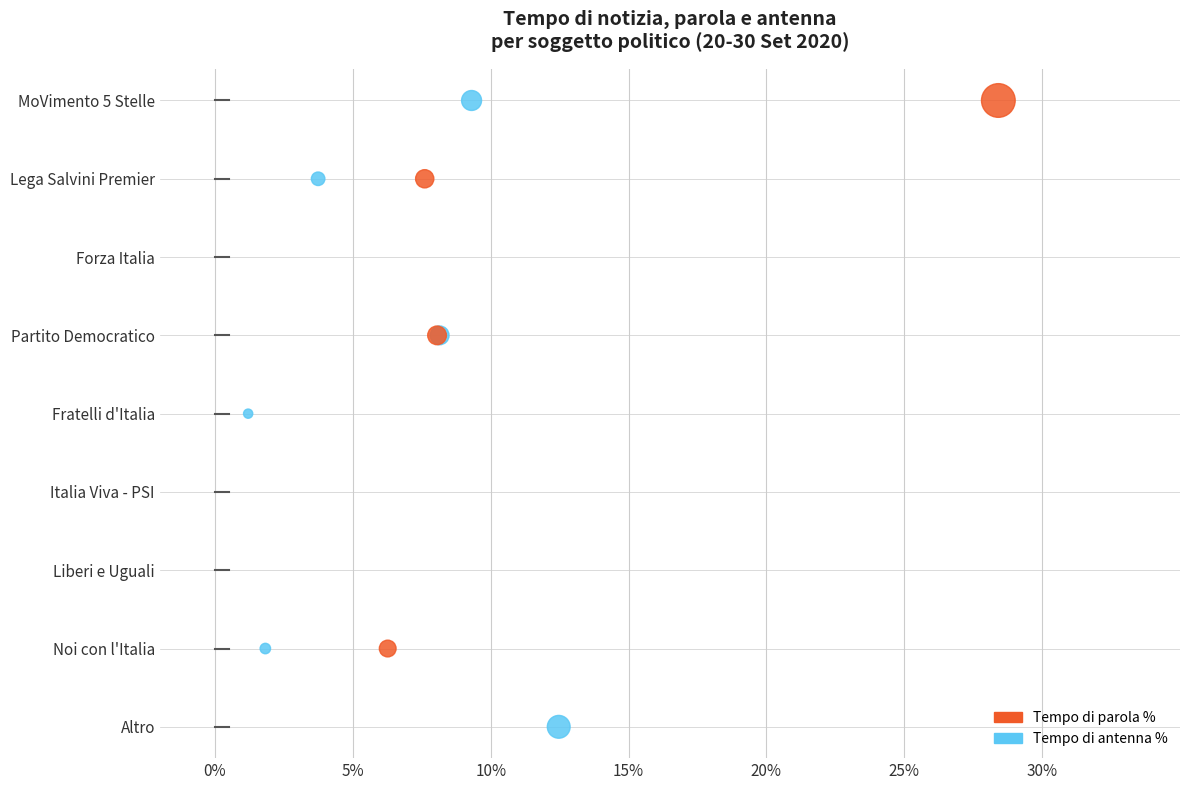

What are all the series names shown in the legend?

Tempo di parola %, Tempo di antenna %